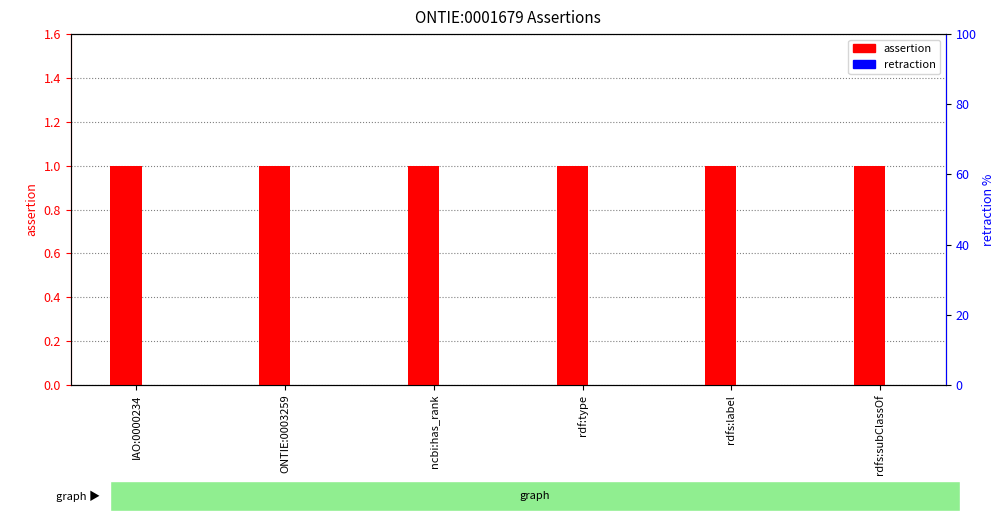

What is the approximate value of assertion at rdfs:subClassOf?

1